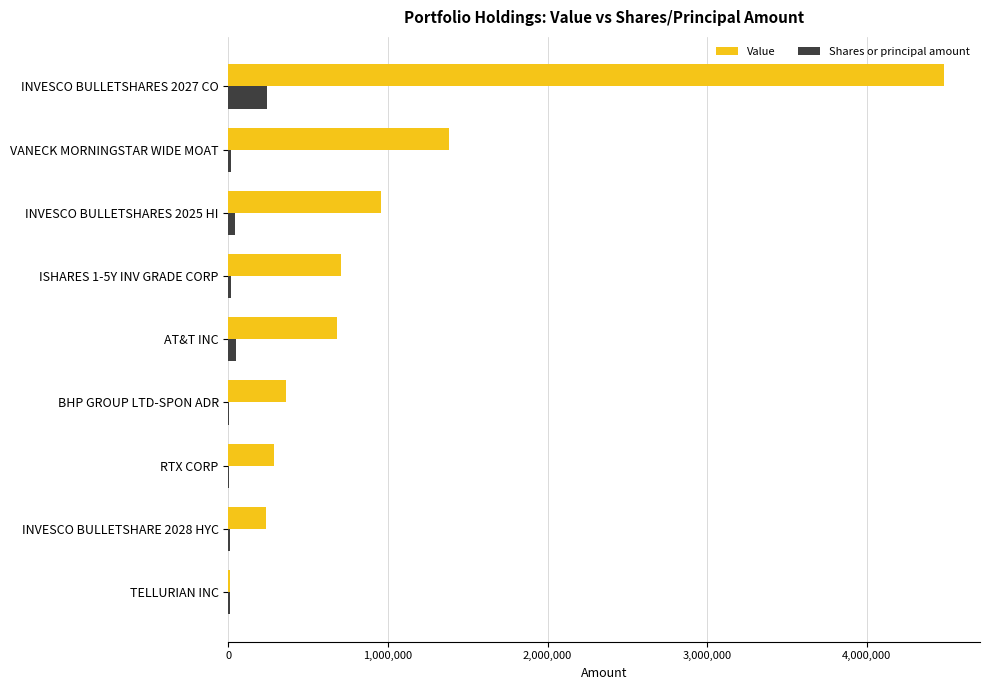

What is the maximum value shown in the chart?

4484246